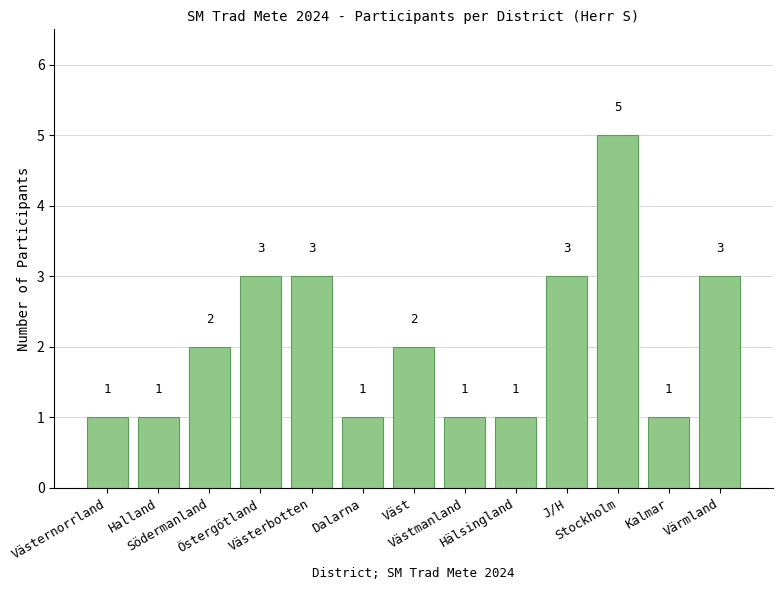

What is the maximum value shown in the chart?

5